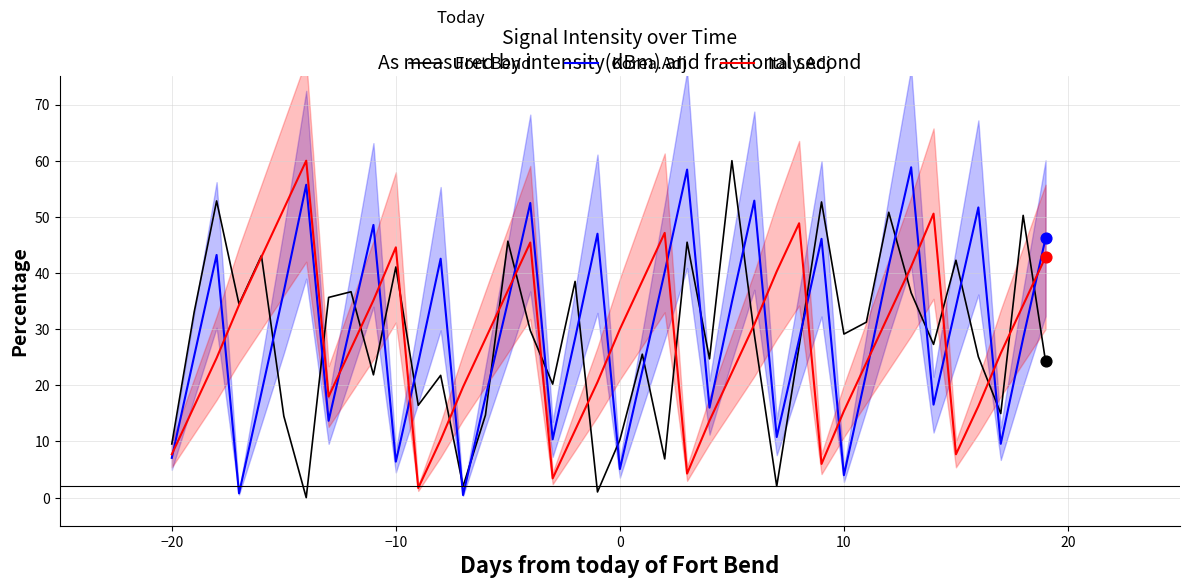

Which series has the widest spread of Y values?

Fort Bend